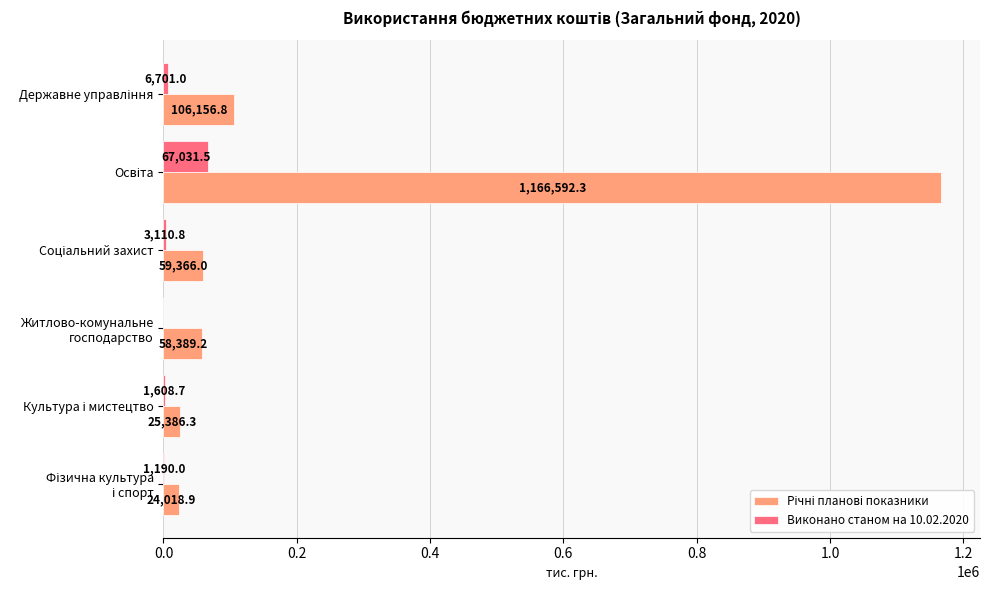

What is the greatest value displayed?

1166592.3